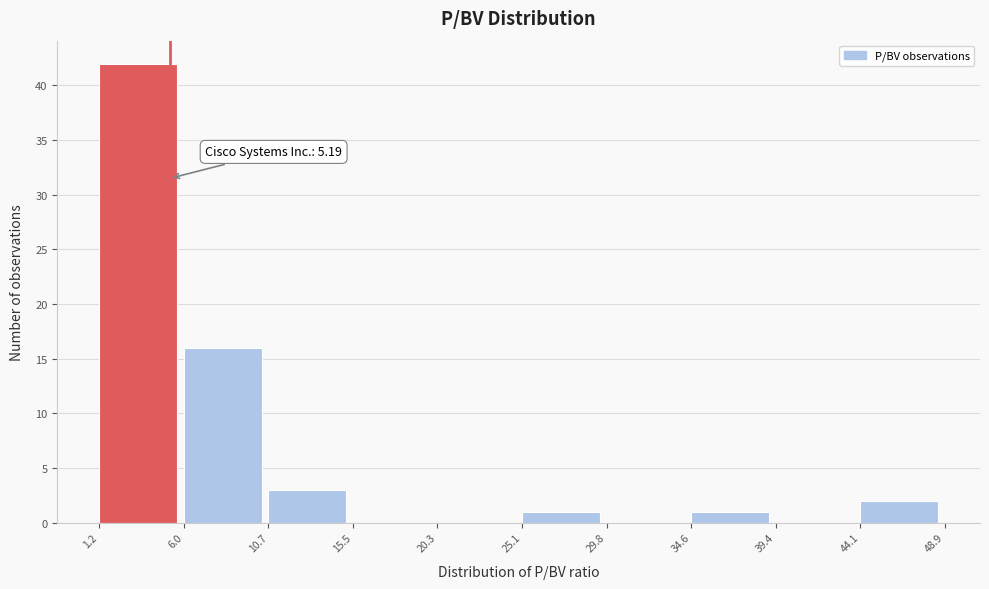

Over which range of the x-axis is the bar tallest?

1.2 to 6.0